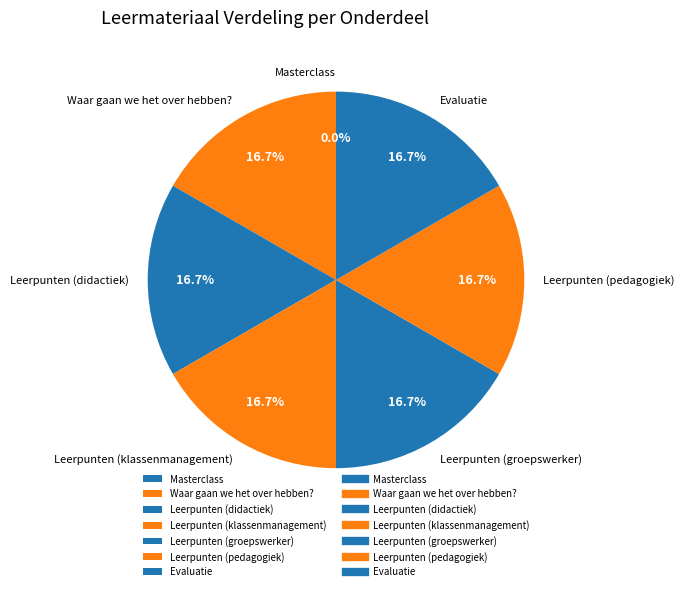

How much of the chart is everything except Evaluatie?

83.3%